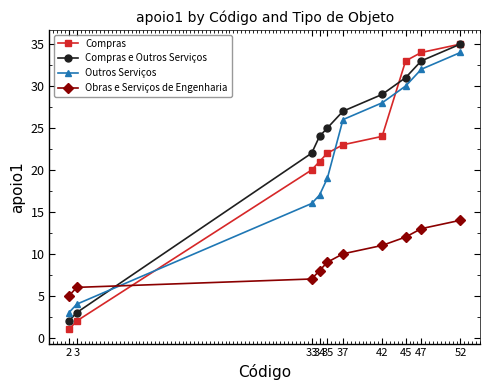

True or false: Obras e Serviços de Engenharia has more than 2 interior local peaks.

False